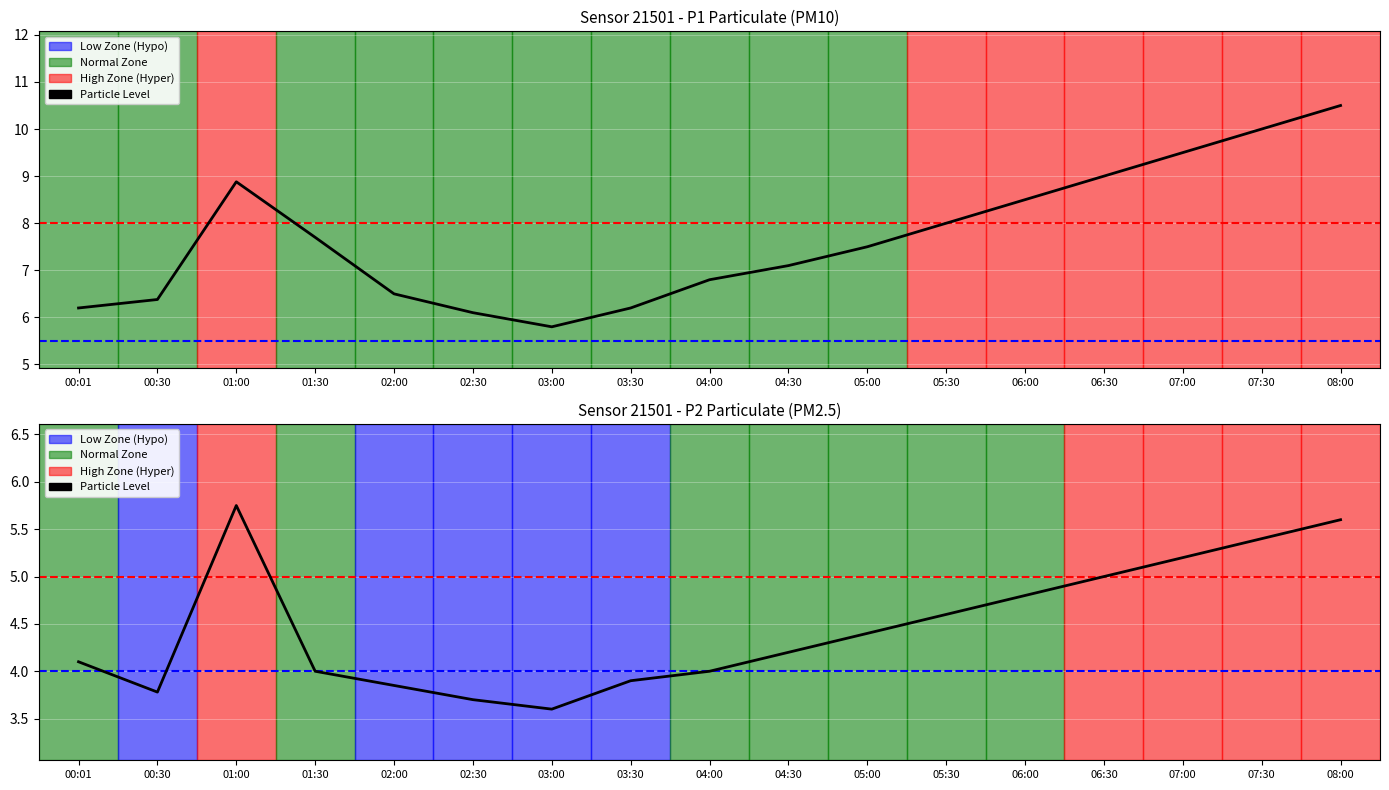

How many data points does each series have?

17